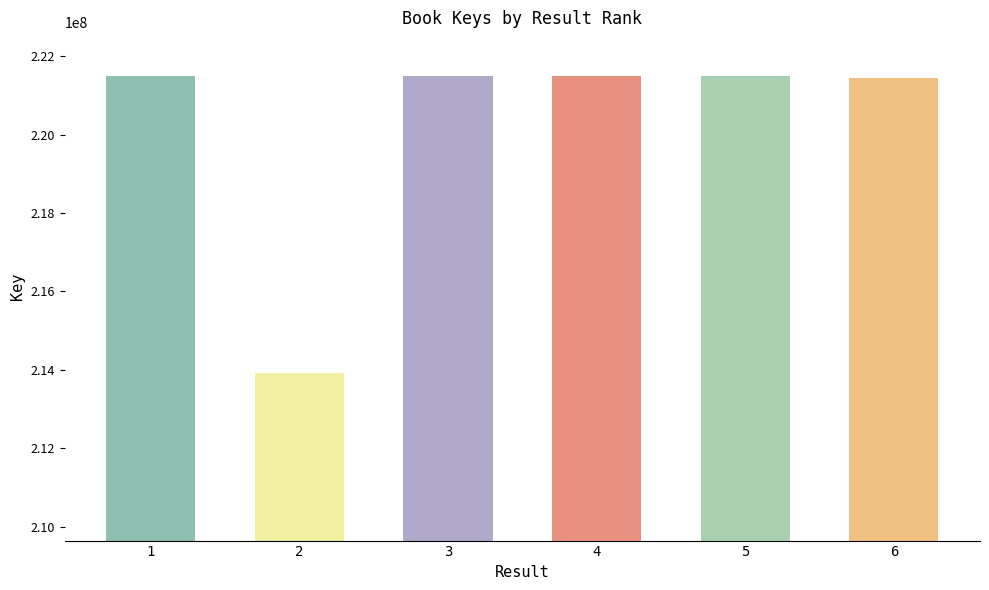

What is the value of the 2nd bar from the left?

213924525